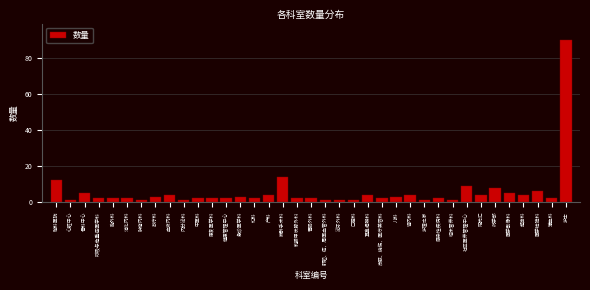

At which label is the value closest to 45?

麻醉手术科